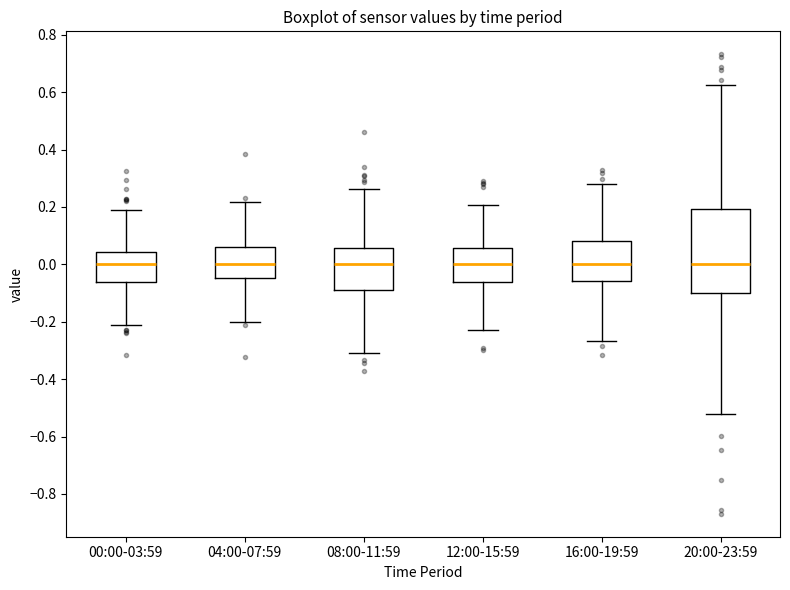

Where is the upper edge of the box for 00:00-03:59 on the y-axis? The values are not printed on the chart, so give them approximately, as read against the axis.

0.04